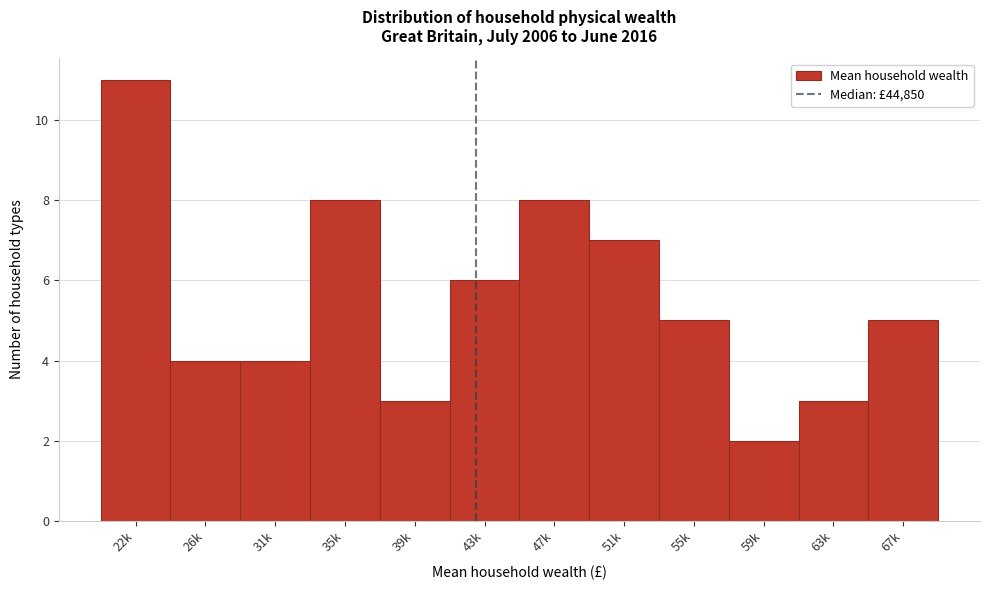

Reading right to left, transcribe all the data shown in this chart.

5	3	2	5	7	8	6	3	8	4	4	11